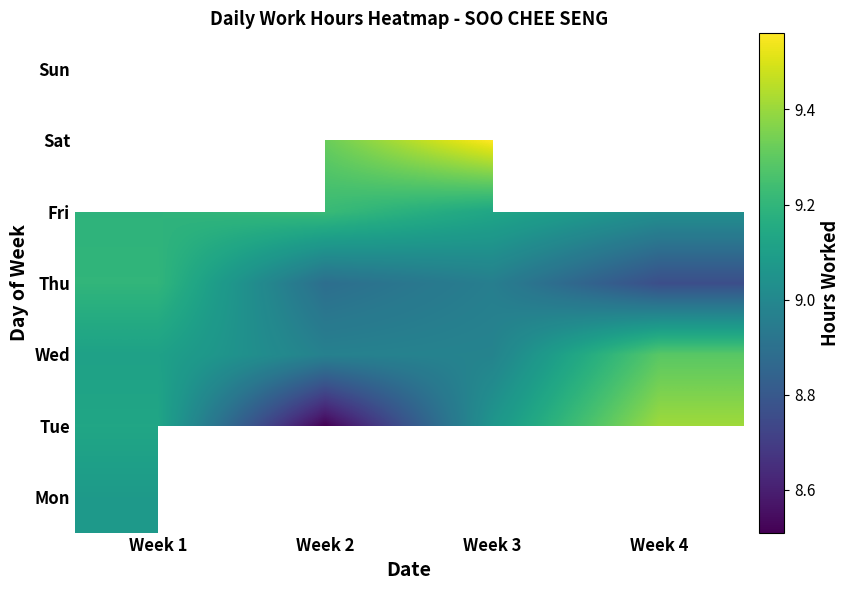

Rank the categories by Thu value from lowest to highest.

Week 4, Week 2, Week 3, Week 1